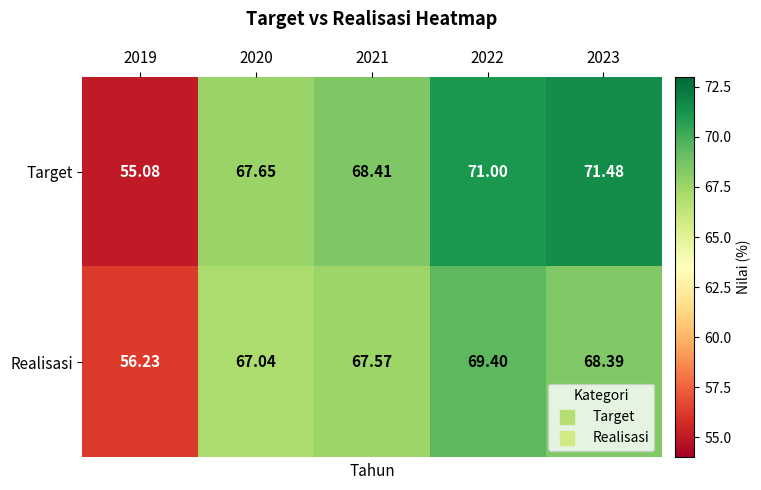

List the series in order of their peak value, highest first.

Target, Realisasi